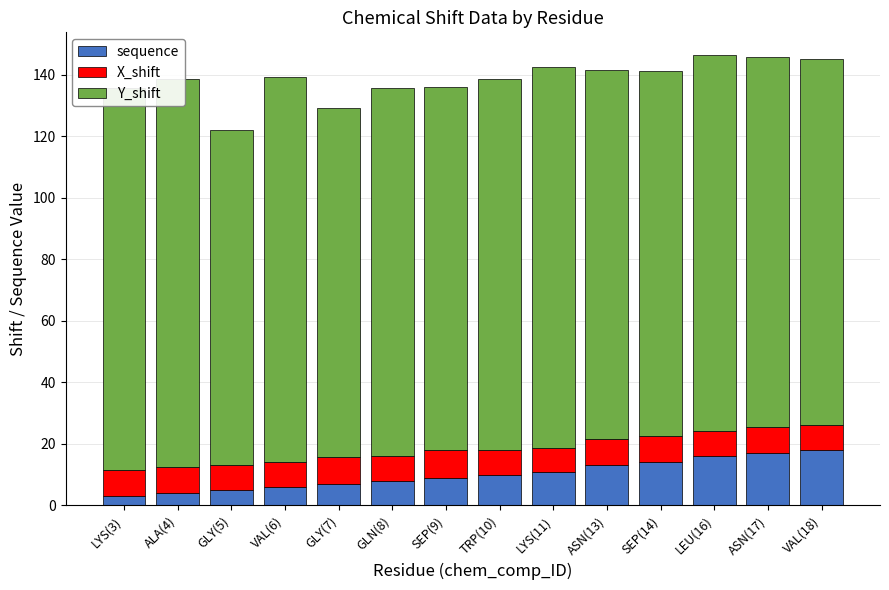

How many bars are there in total?

42